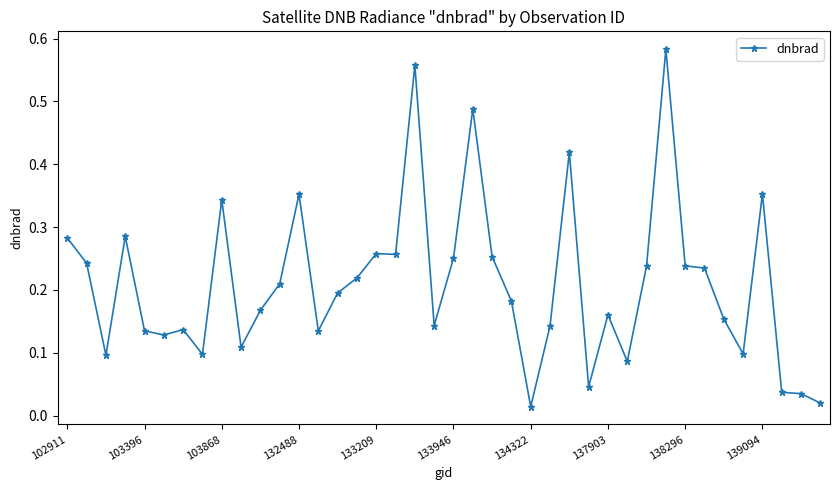

True or false: there are more than 0 points higher than both neighbors.

True